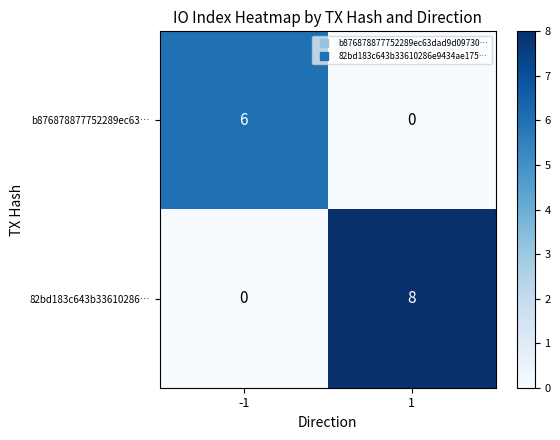

Reading left to right, transcribe all the data shown in this chart.

b876878877752289ec63…: -1=6	1=0
82bd183c643b33610286…: -1=0	1=8